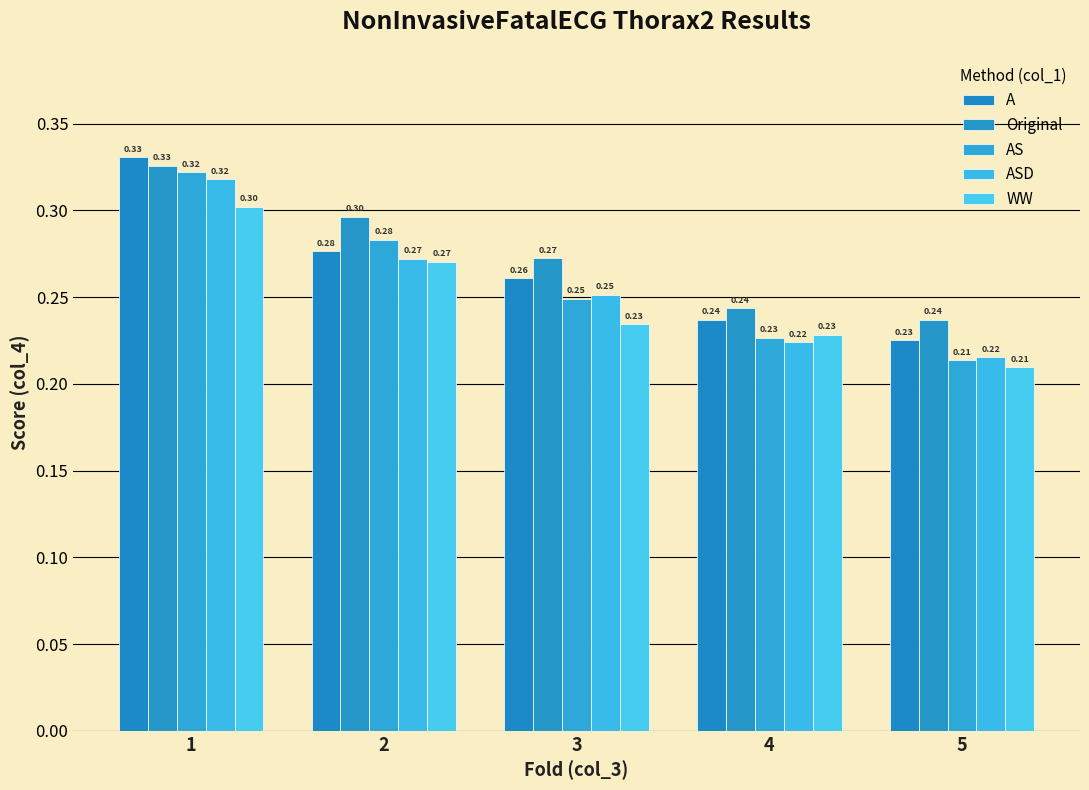

What are all the series names shown in the legend?

A, Original, AS, ASD, WW